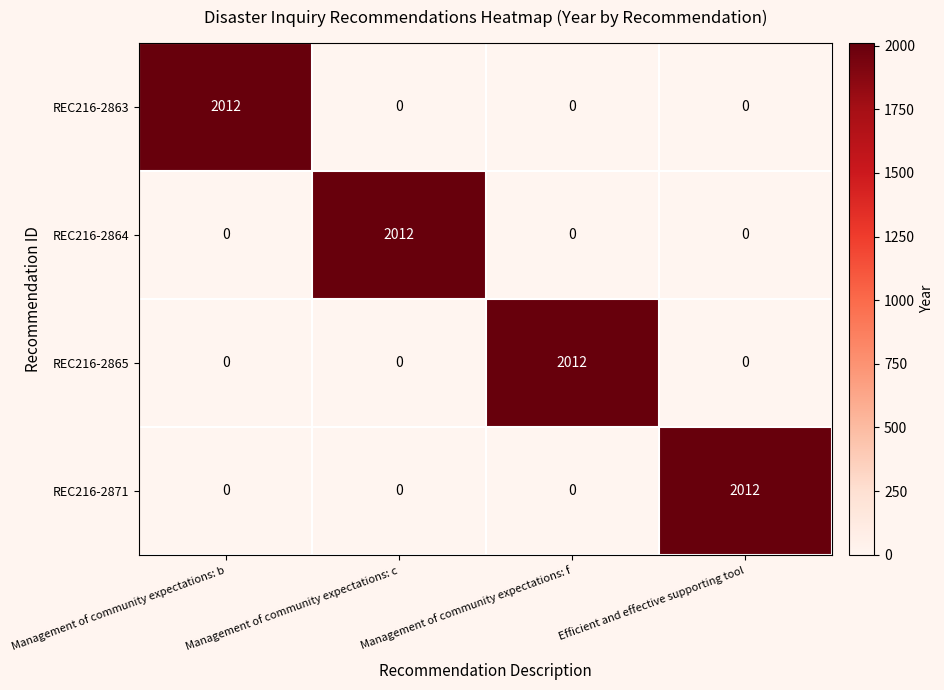

What is the total value across all series at Management of community expectations: c?

2012